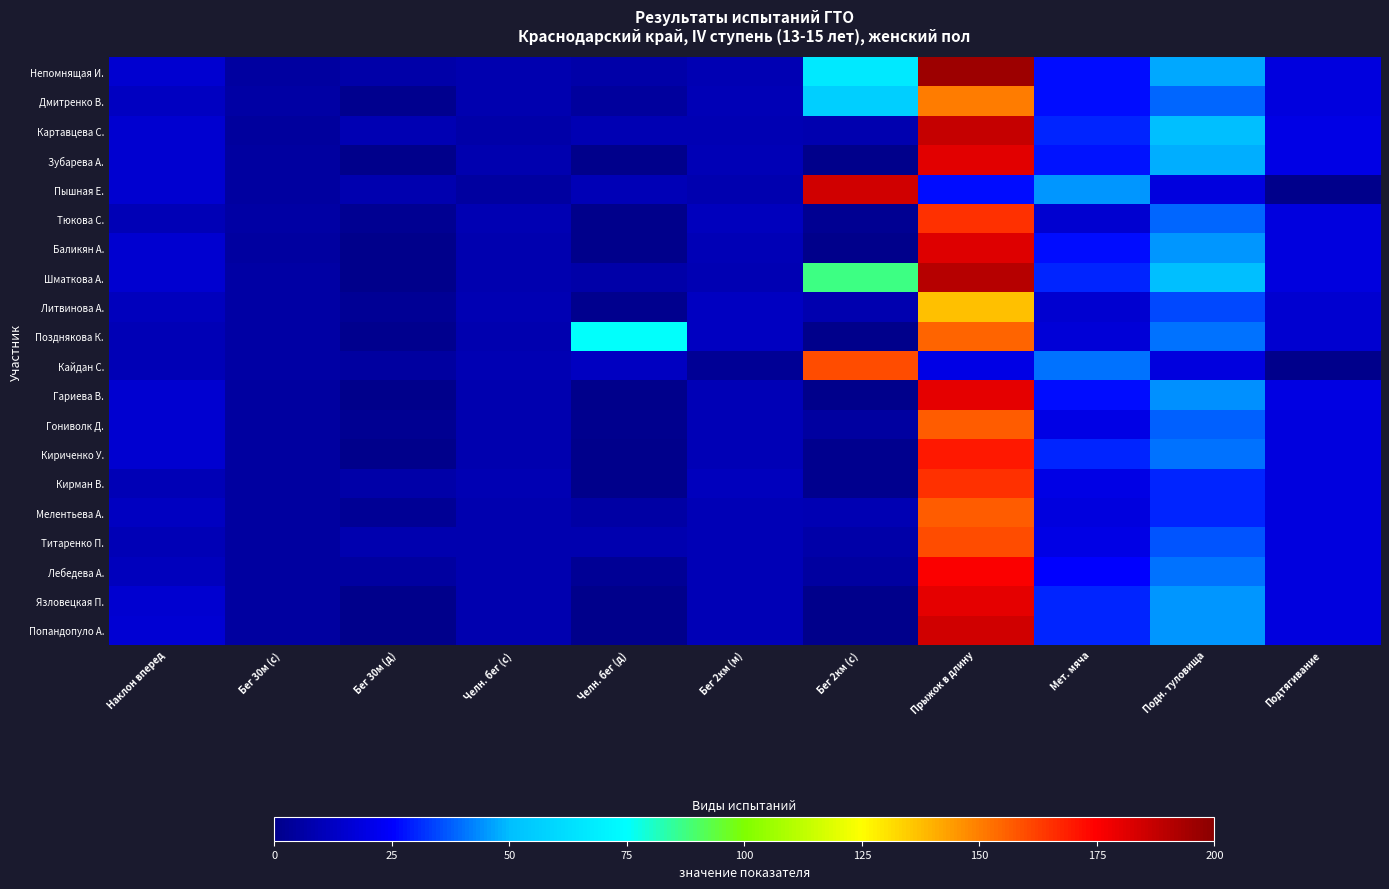

How many series are shown in this chart?

20